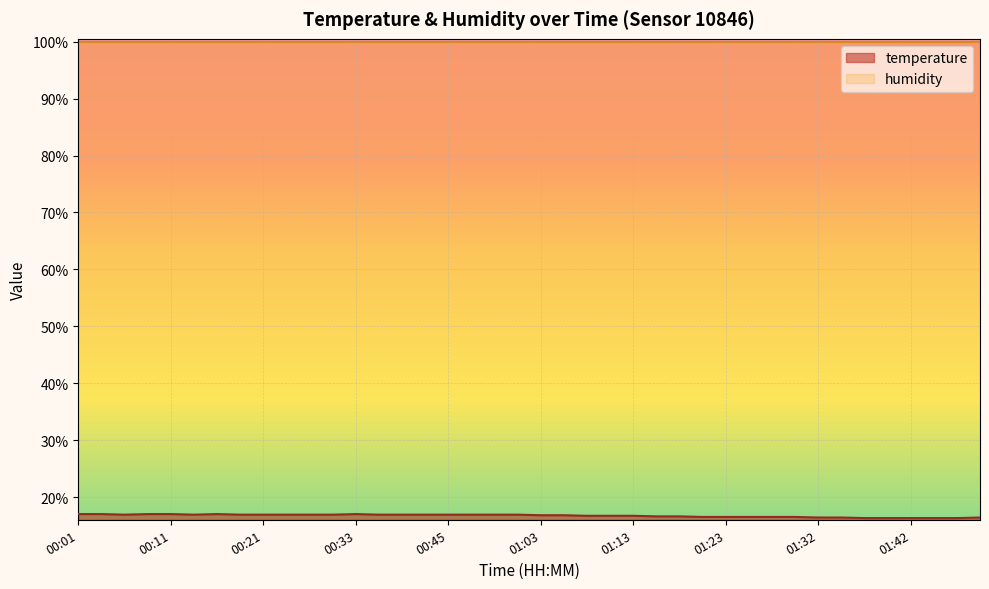

Rank the categories by value from lowest to highest.

01:37, 01:40, 01:42, 01:45, 01:47, 01:32, 01:35, 01:50, 01:20, 01:23, 01:25, 01:27, 01:30, 01:15, 01:18, 01:08, 01:10, 01:13, 01:03, 01:05, 00:06, 00:14, 00:18, 00:21, 00:23, 00:28, 00:31, 00:36, 00:41, 00:43, 00:45, 00:48, 00:53, 00:55, 00:01, 00:04, 00:09, 00:11, 00:16, 00:33